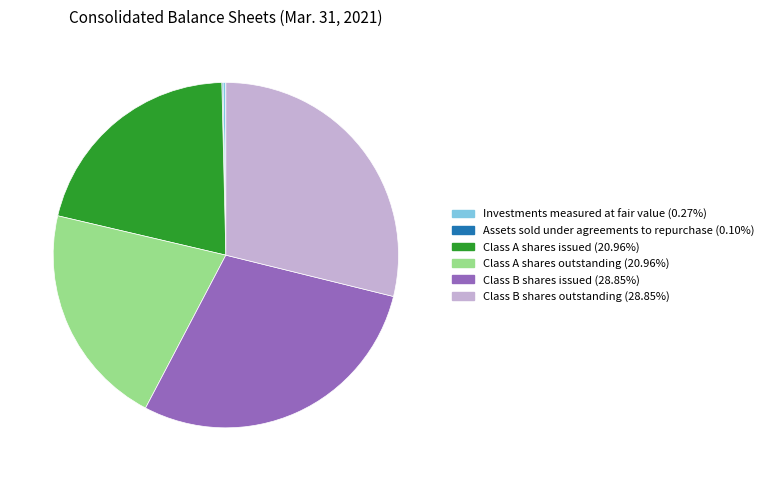

Is it true that Class A shares outstanding is 21% of the pie?

True